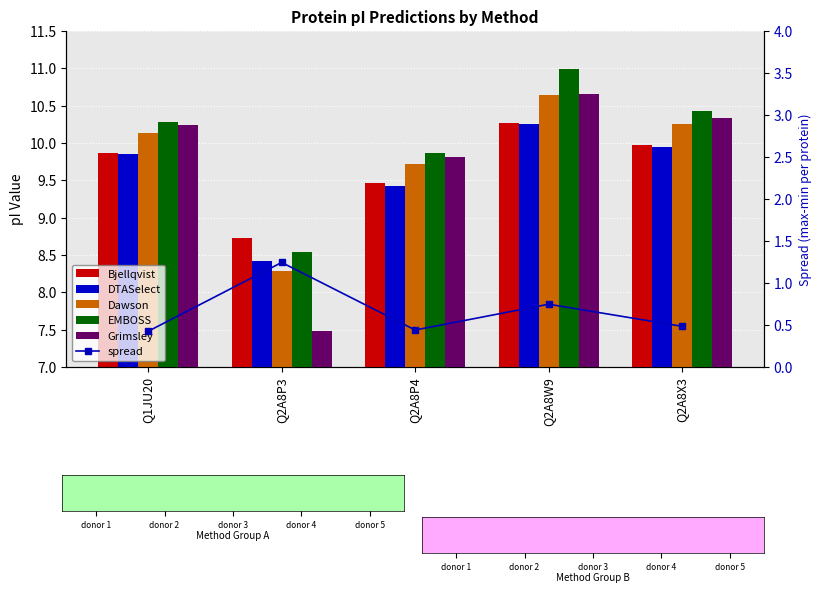

Which series has the largest total across all categories?

EMBOSS